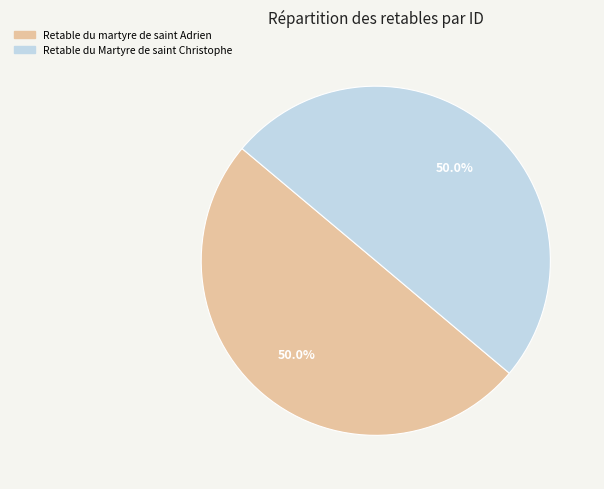

What is the ratio of the value at Retable du Martyre de saint Christophe to the value at Retable du martyre de saint Adrien?

1.0